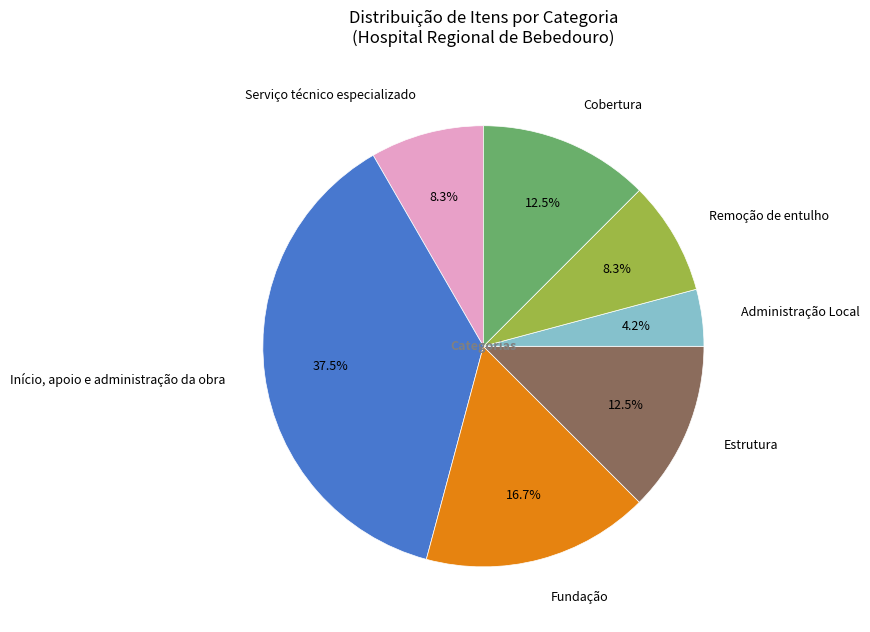

How many slices are in this pie chart?

7